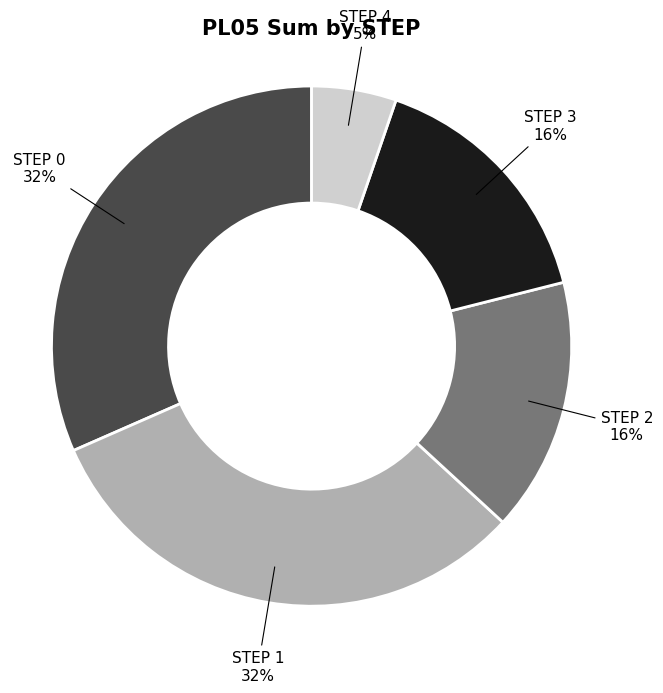

Do STEP 1 and STEP 0 together represent more than half of the pie?

Yes